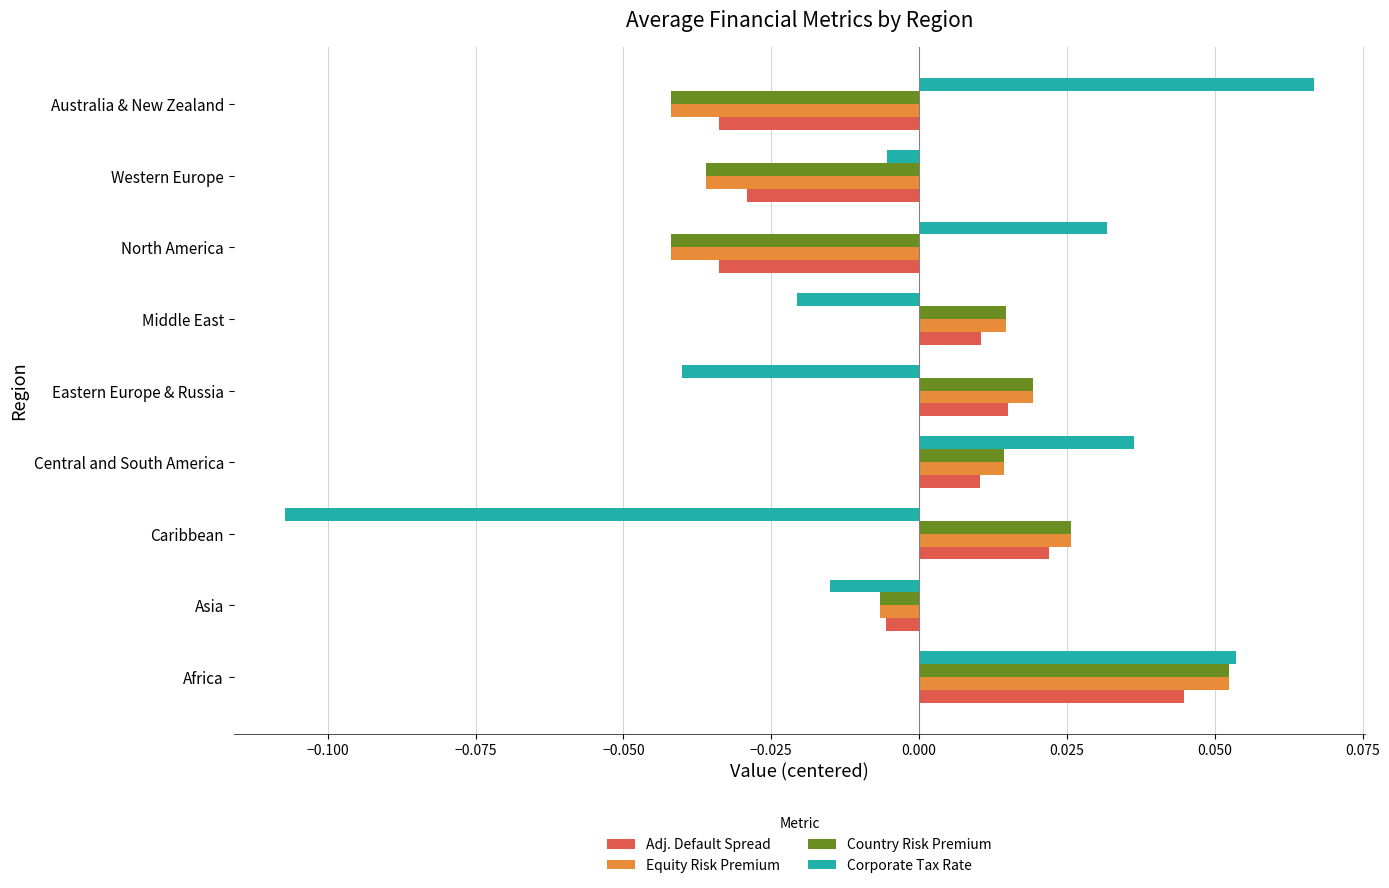

At which category does the chart reach its minimum across all series?

Caribbean